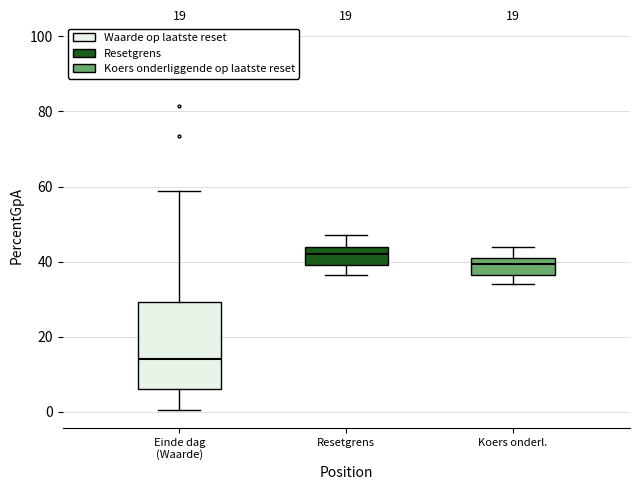

Which box has the lowest median line?

Einde dag (Waarde)